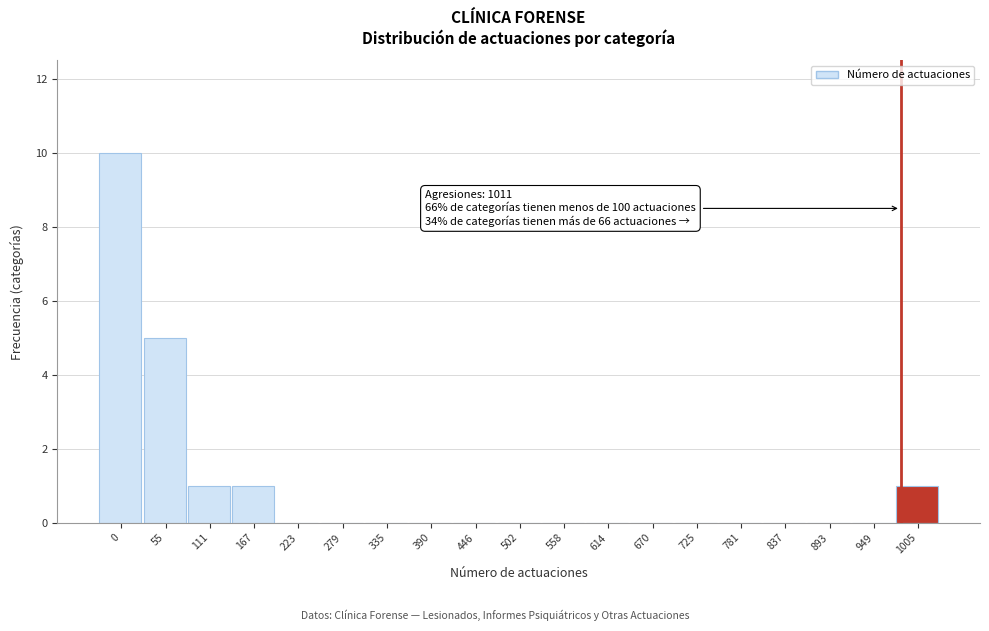

Reading left to right, transcribe all the data shown in this chart.

0=10	55=5	111=1	167=1	223=0	279=0	335=0	390=0	446=0	502=0	558=0	614=0	670=0	725=0	781=0	837=0	893=0	949=0	1005=1